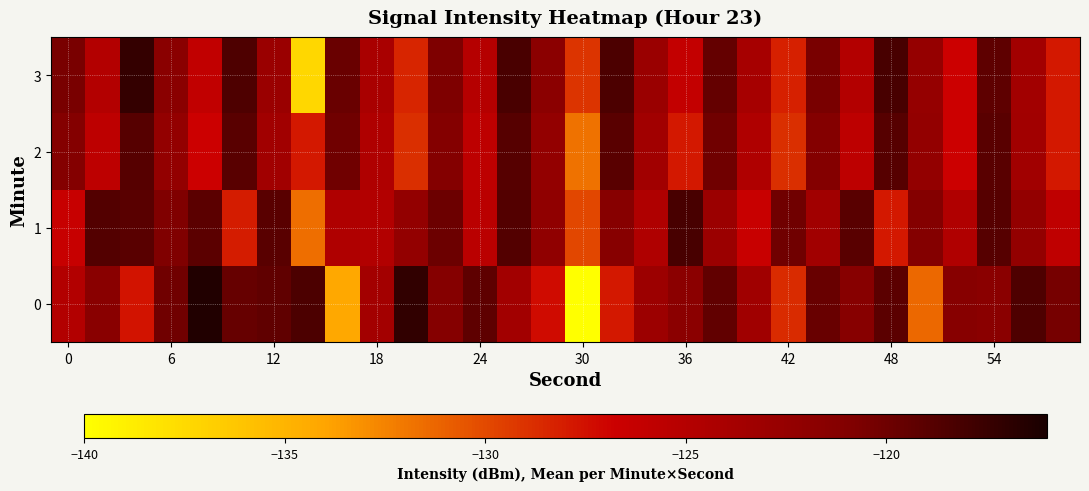

What is the maximum value shown in the chart?

-116.4